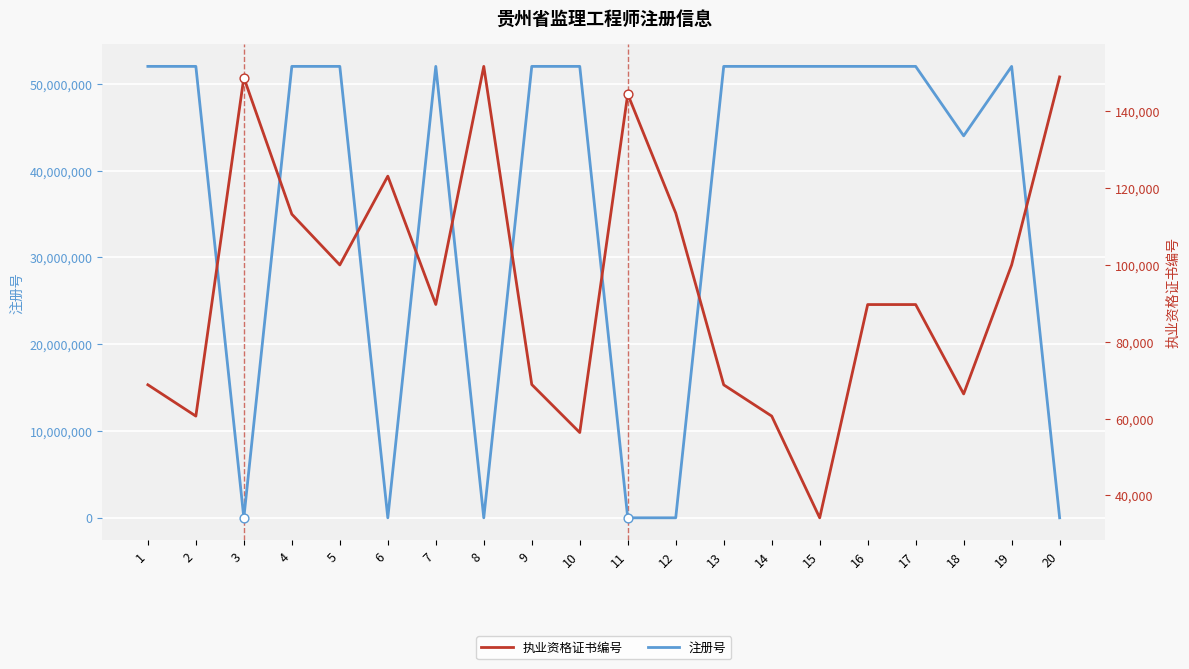

At how many categories does at least one series exceed 45764446?

13